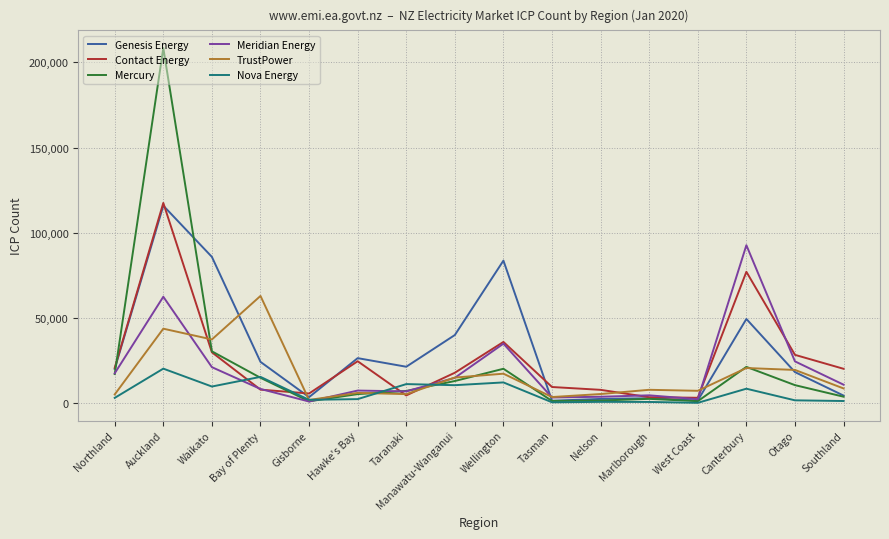

Is it true that Mercury equals 14905 at Bay of Plenty?

True